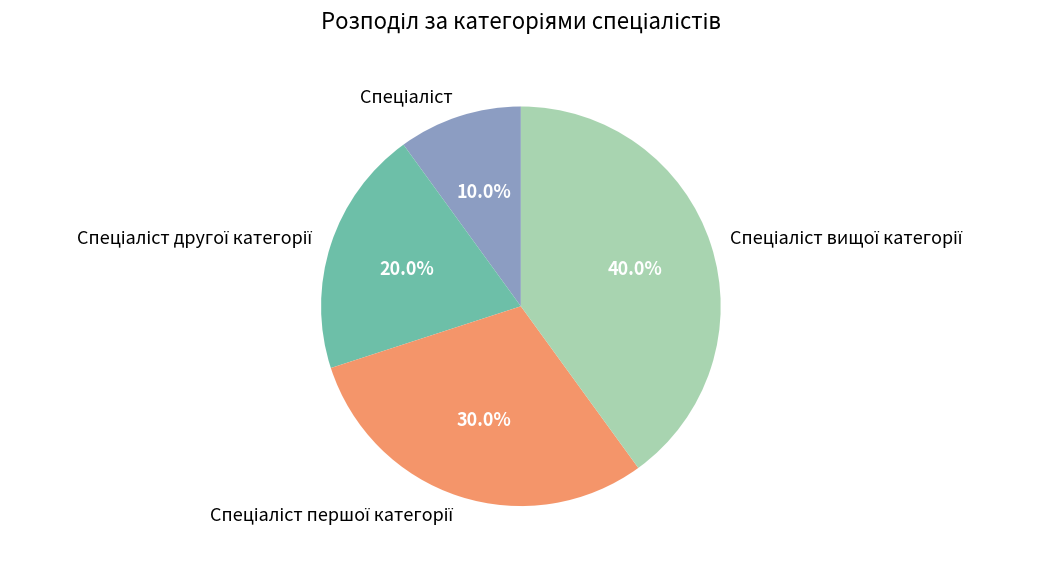

Count the number of slices in the pie.

4